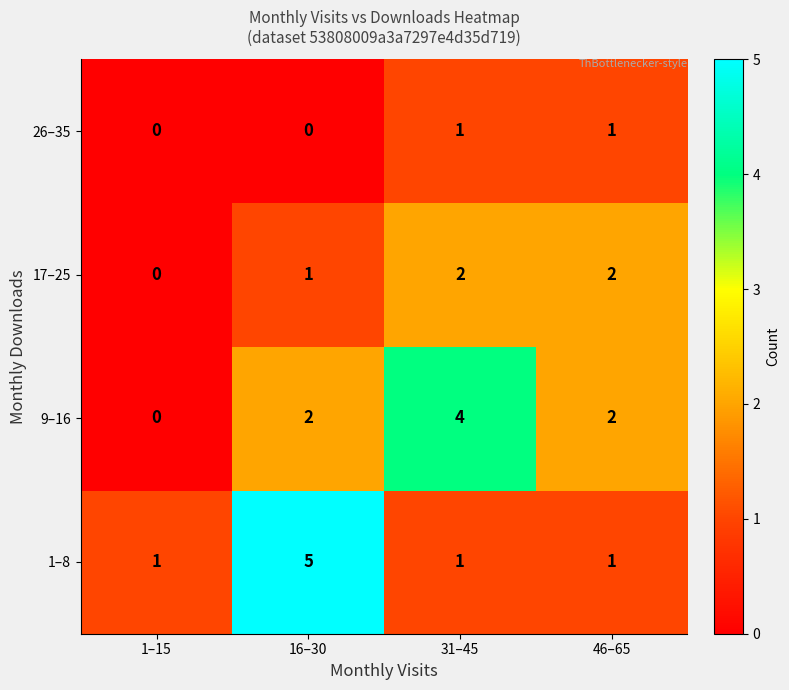

Count the number of data series in this chart.

4